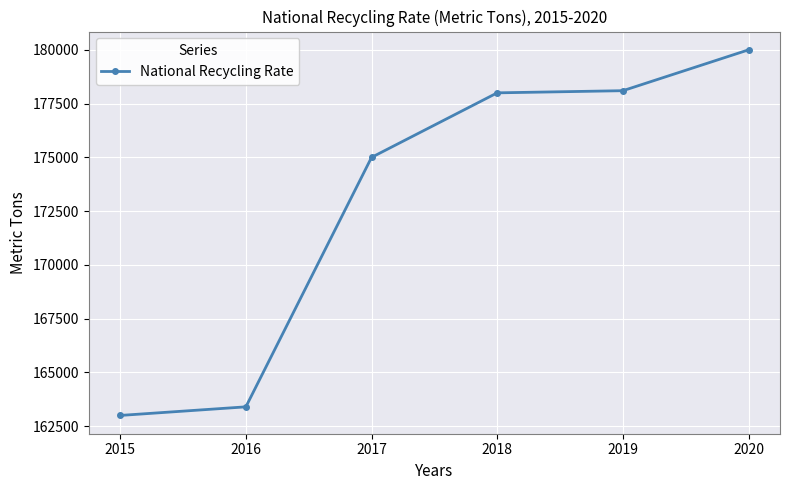

How many distinct data groups are displayed?

1